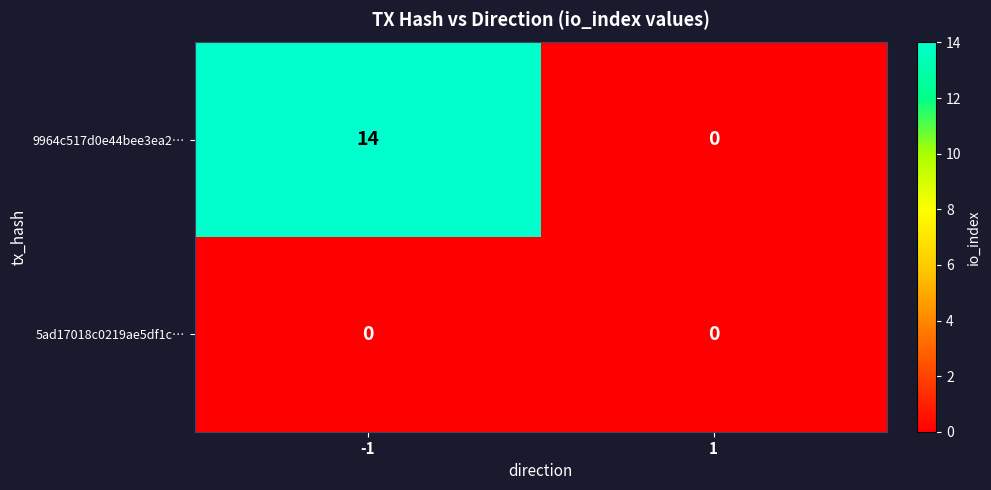

What is the sum of the 9964c517d0e44bee3ea2… values at -1 and 1?

14